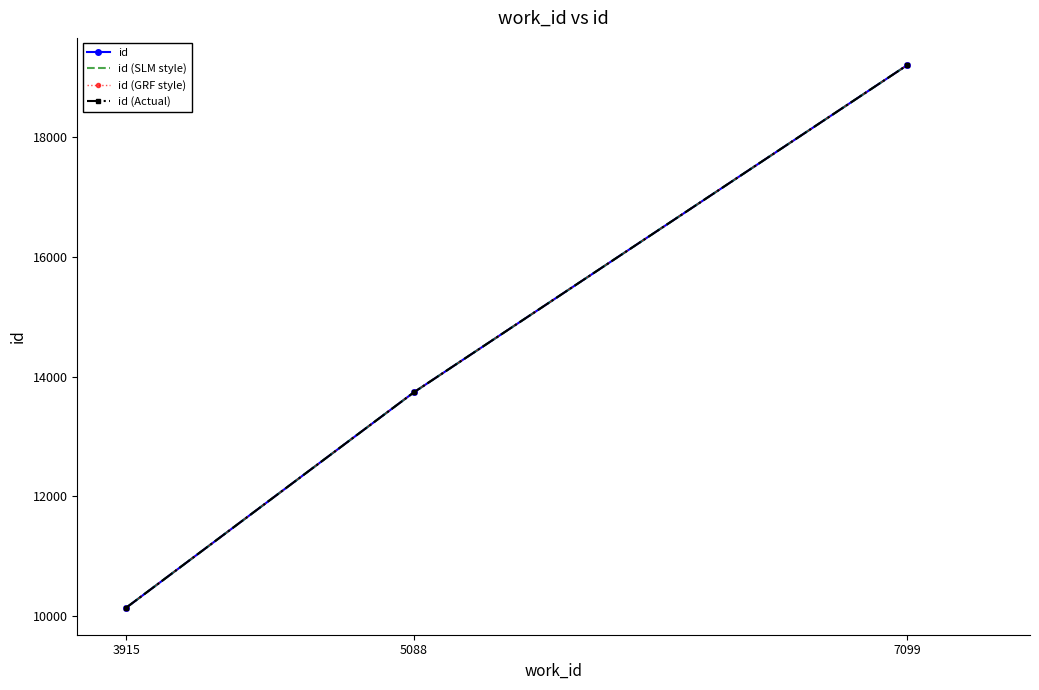

Which series has the largest range (max minus min)?

id